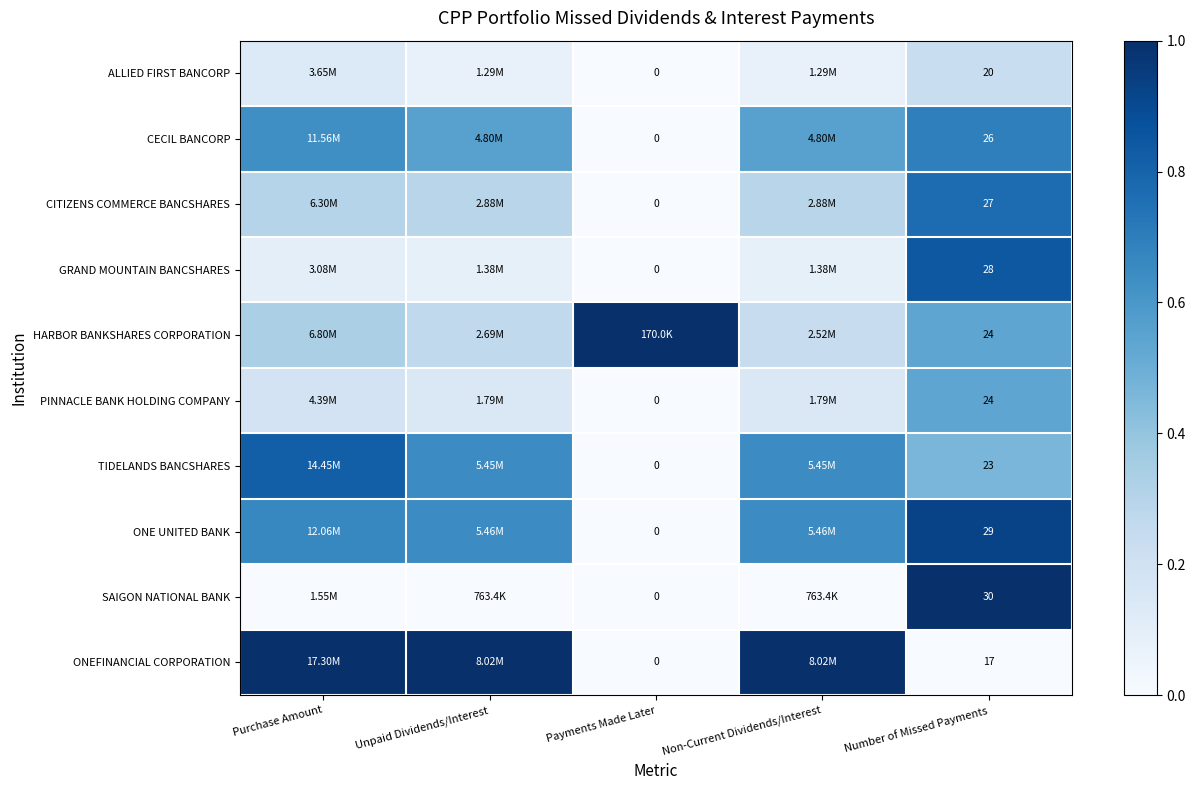

Which label corresponds to the smallest value in the chart?

Payments Made Later